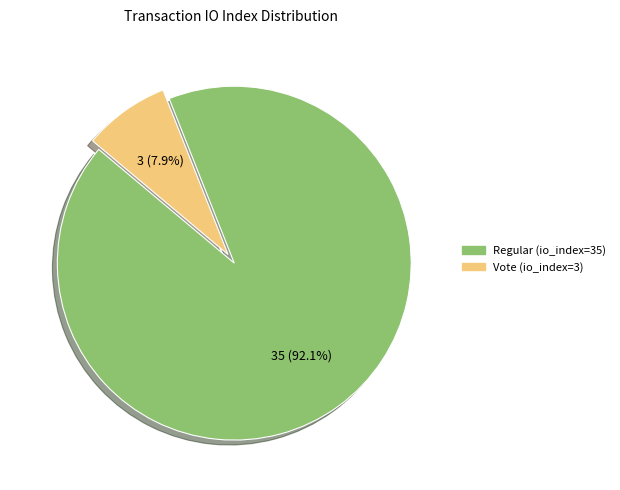

Which category has the smallest portion of the pie?

Vote (io_index=3)